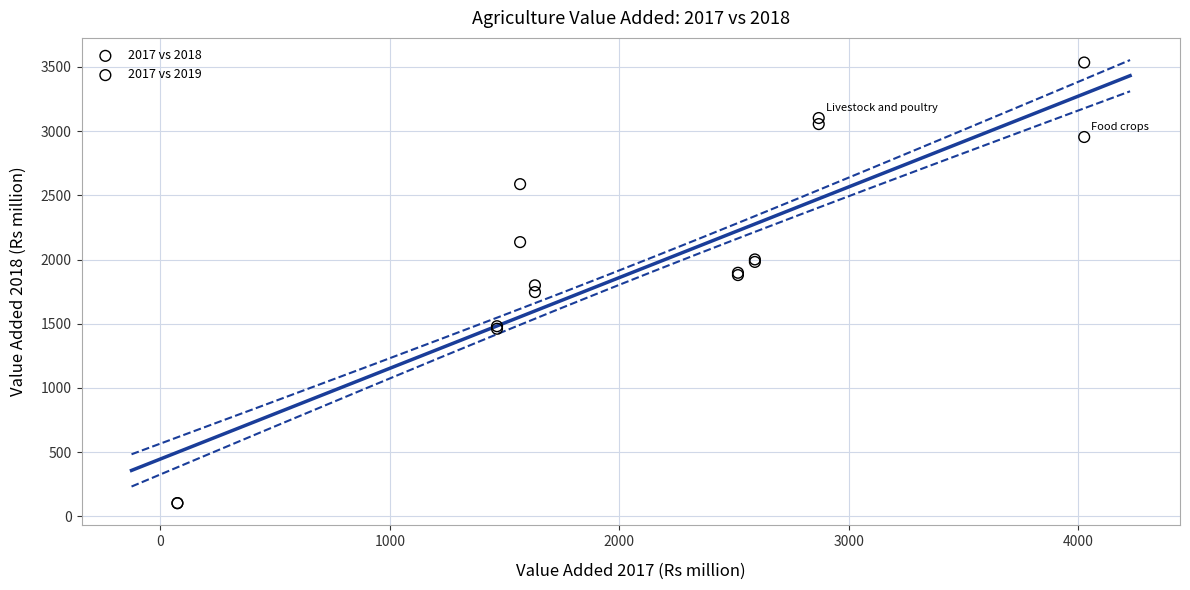

What are all the series names shown in the legend?

2017 vs 2018, 2017 vs 2019